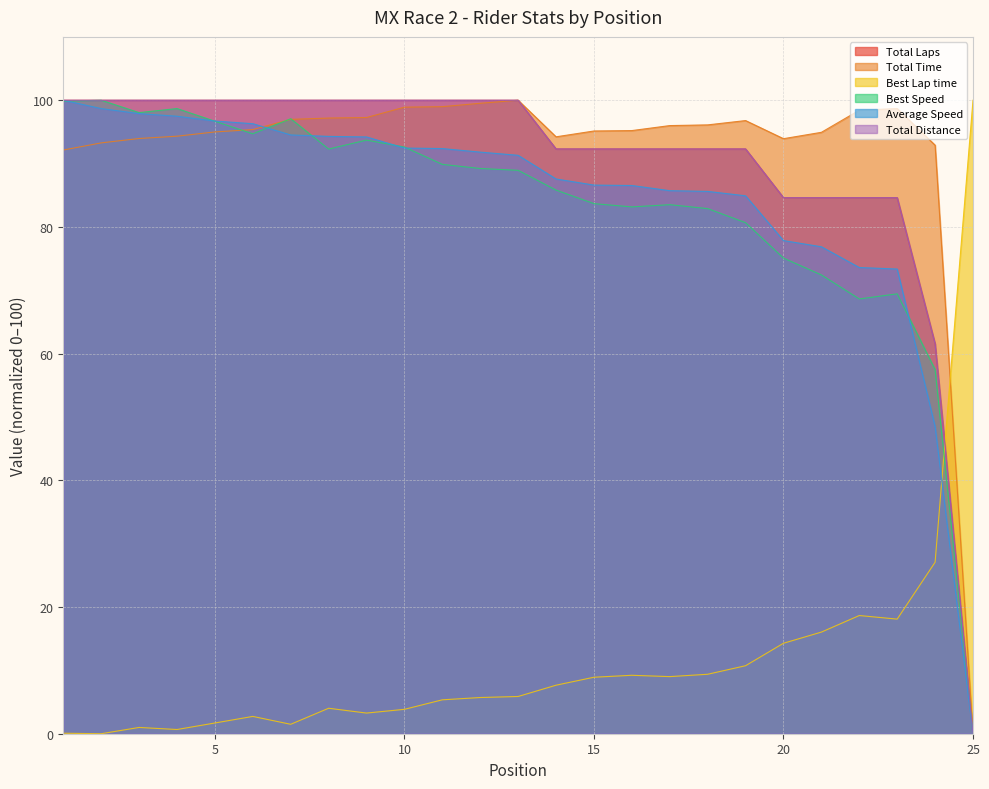

List the series in order of their peak value, lowest first.

Total Laps, Total Time, Best Lap time, Best Speed, Average Speed, Total Distance